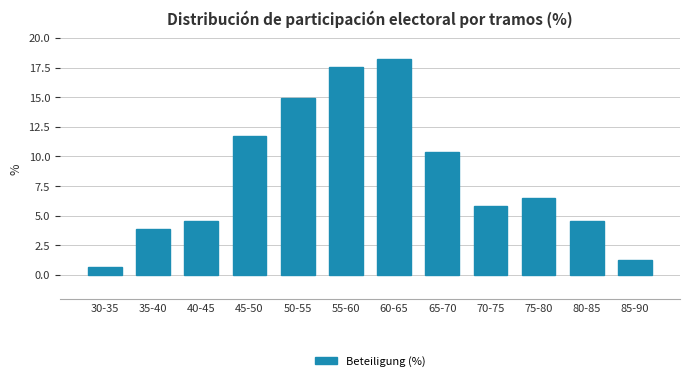

Reading left to right, what are all the values shown in this chart?

0.6	3.9	4.5	11.7	14.9	17.5	18.2	10.4	5.8	6.5	4.5	1.3